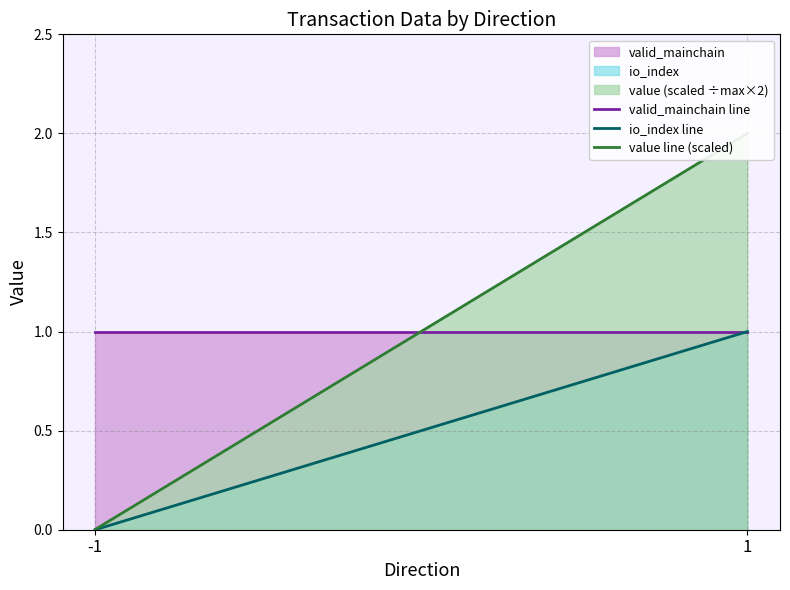

Reading left to right, extract all data points from this chart.

valid_mainchain line: 1.0	1.0
io_index line: 0.0	1.0
value line (scaled): 0.0	2.0